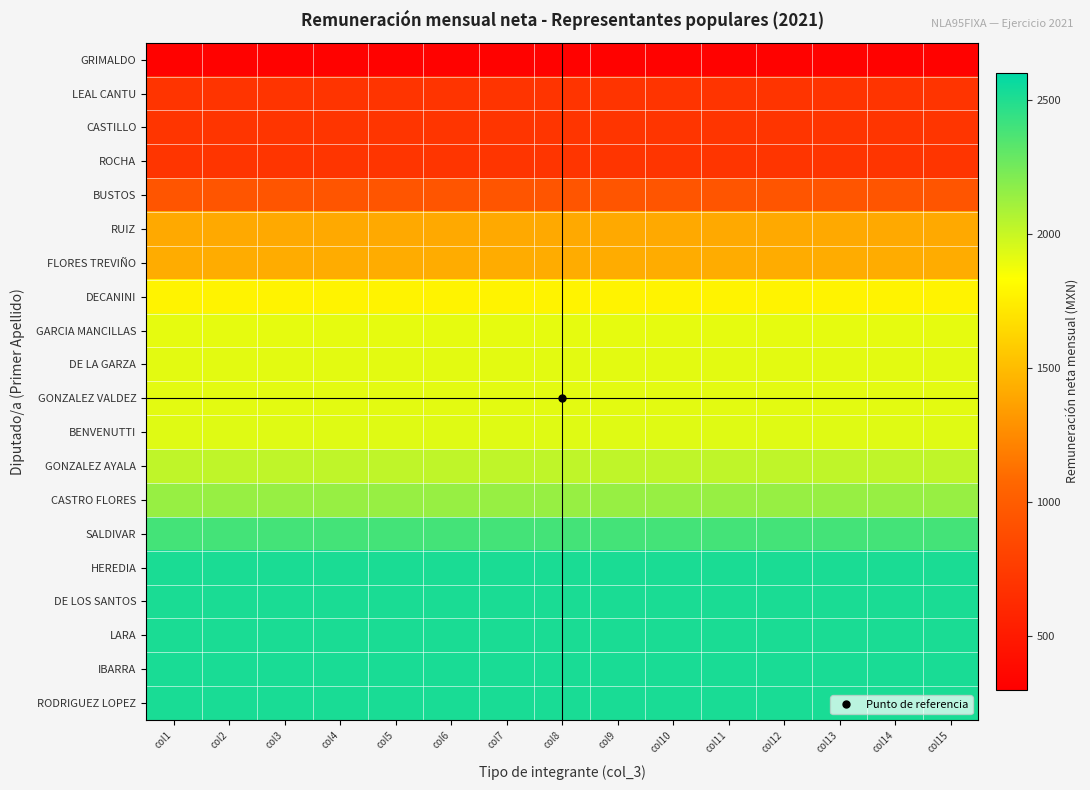

What is the difference between the highest and lowest values at col1?

2197